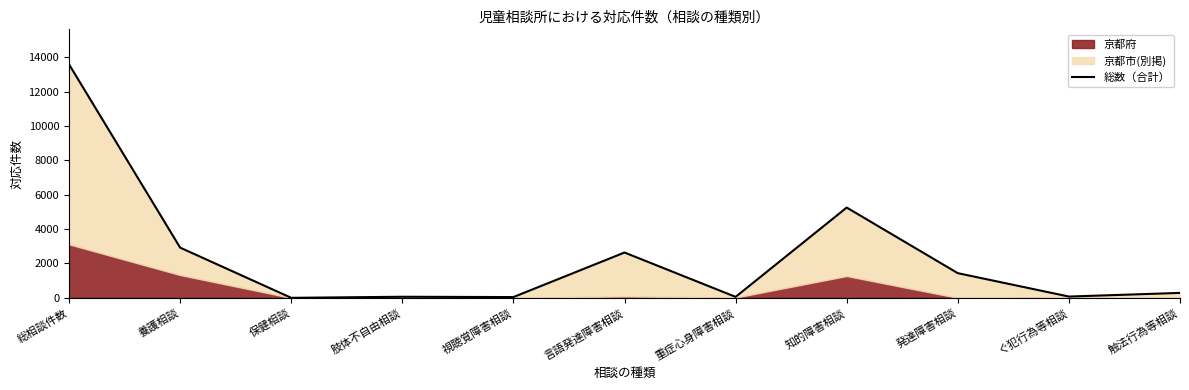

What is the difference between the maximum and minimum values?

13574